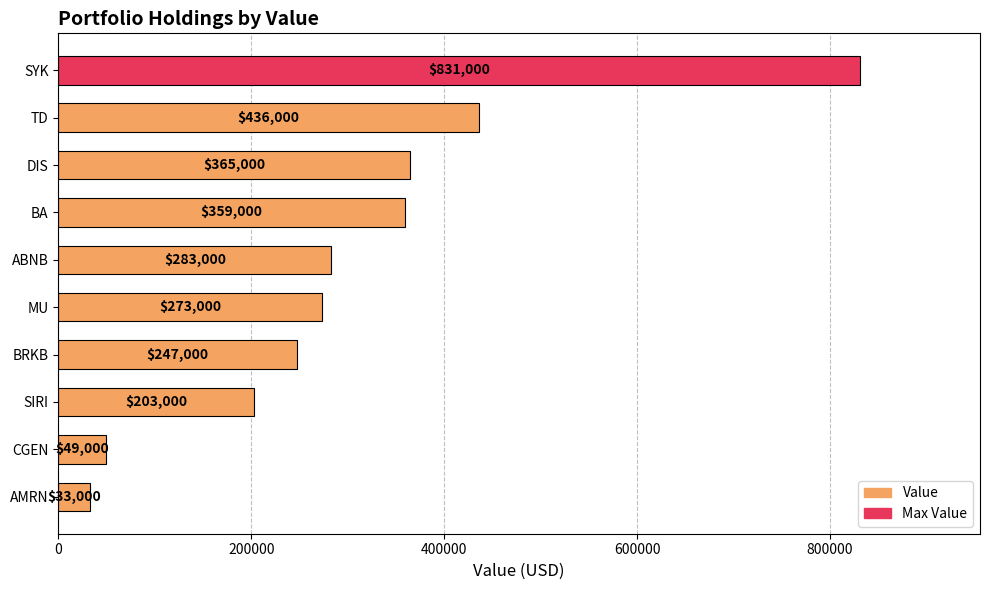

Which has a higher value, SYK or CGEN?

SYK